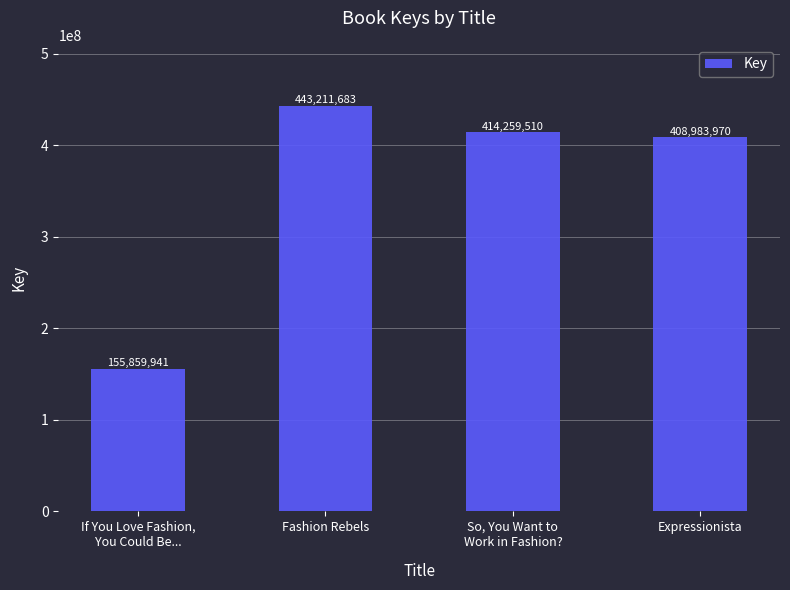

What is the label of the 1st bar from the left?

If You Love Fashion,
You Could Be...